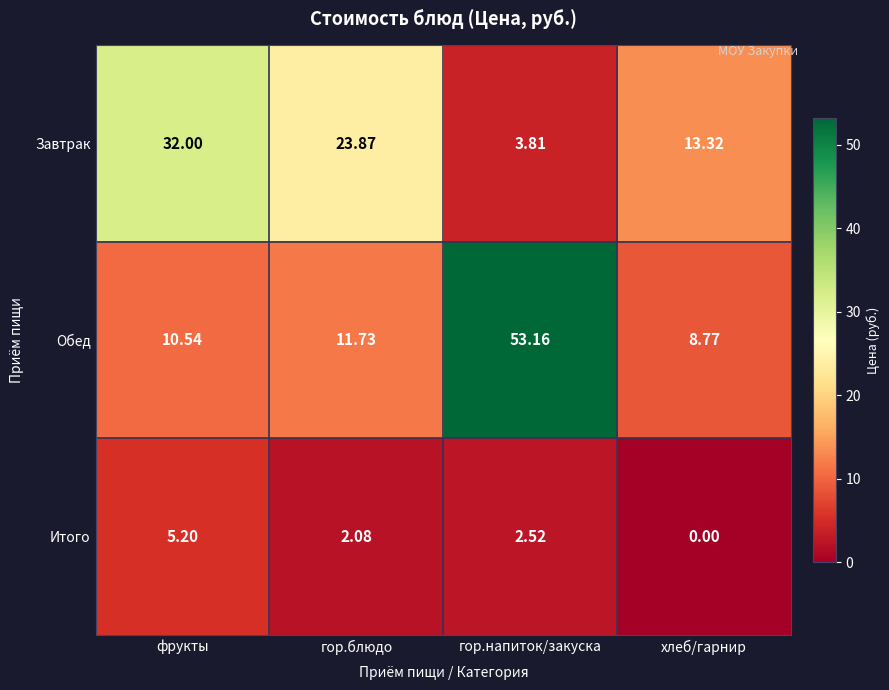

Rank the categories by Обед value from highest to lowest.

гор.напиток/закуска, гор.блюдо, фрукты, хлеб/гарнир